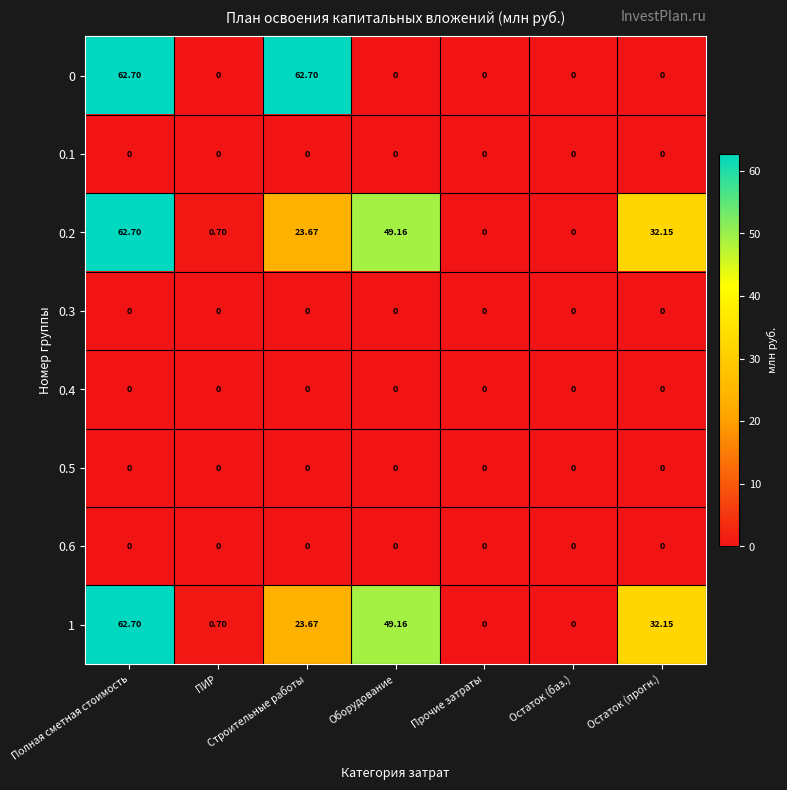

At which category is the sum across all series the highest?

Полная сметная стоимость